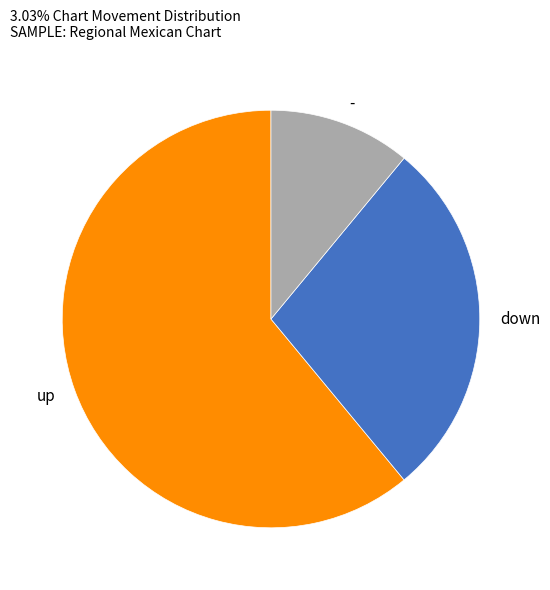

Is it true that down is 28% of the pie?

True